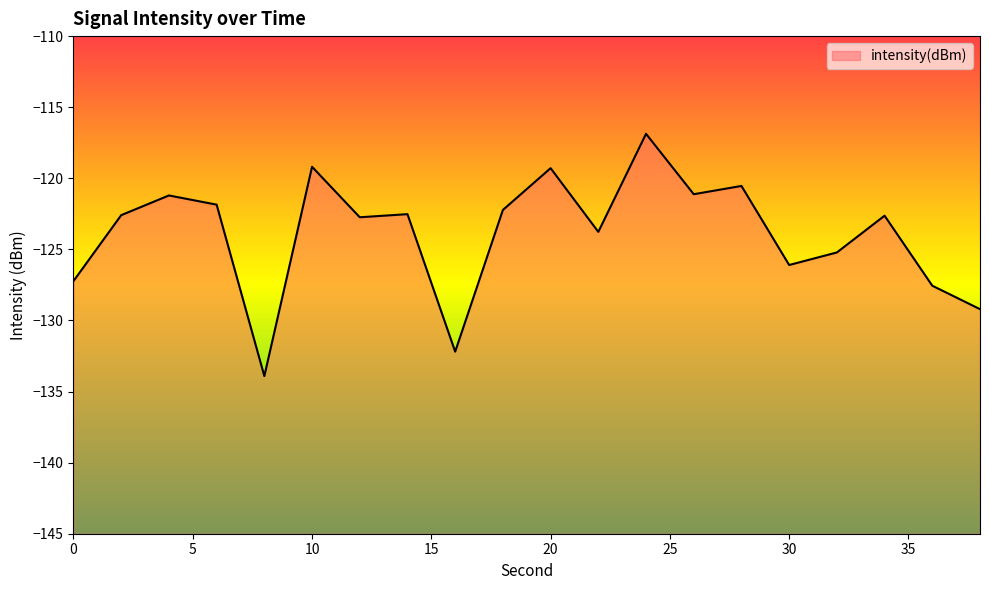

What is the change in value from 6 to 30?

-4.2